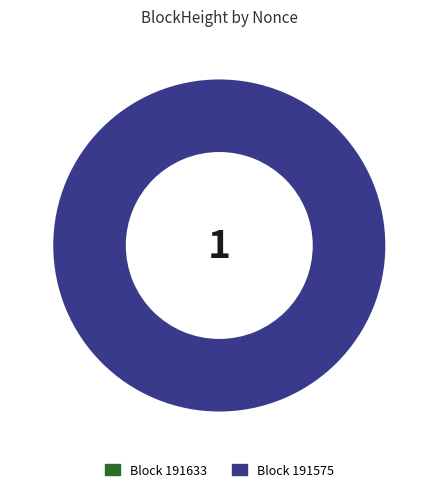

Which category has the biggest portion of the pie?

191575